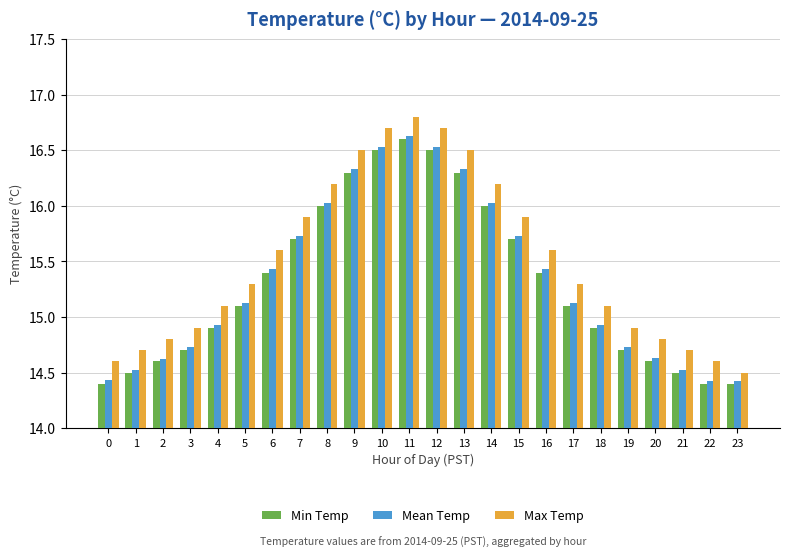

At which label does Max Temp first exceed 15?

4